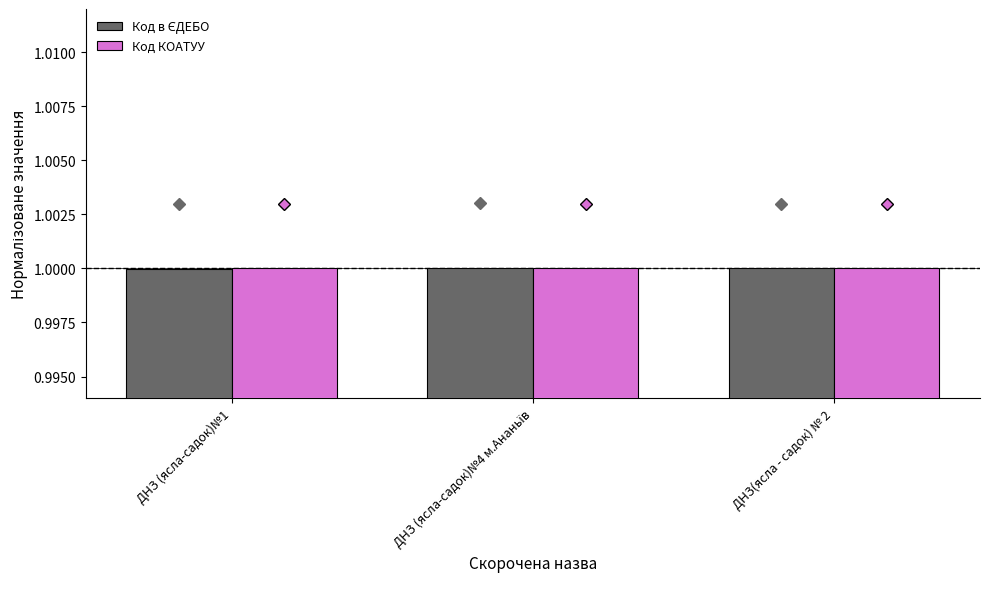

What is the sum of all Код КОАТУУ values?

3.0